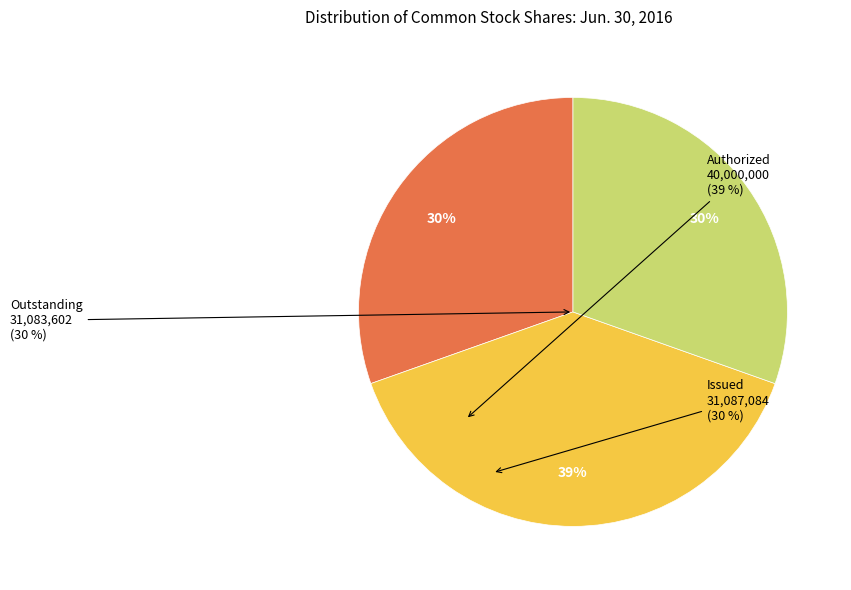

Count the number of slices in the pie.

3